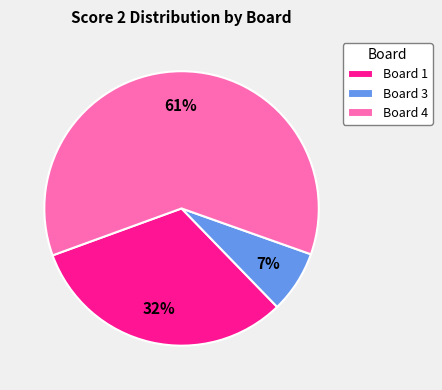

Between Board 1 and Board 4, which is larger?

Board 4